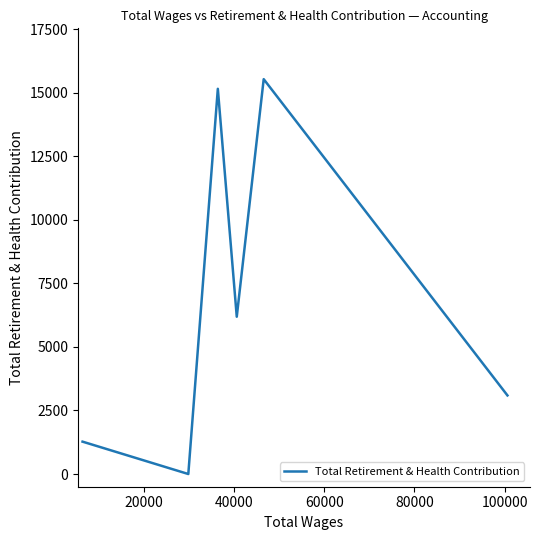

How many interior local valleys (lower than both neighbors) does the data have?

2